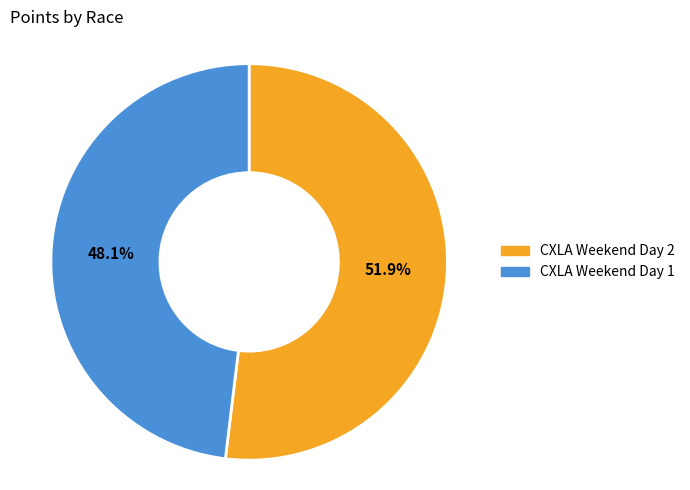

How many slices are in this pie chart?

2